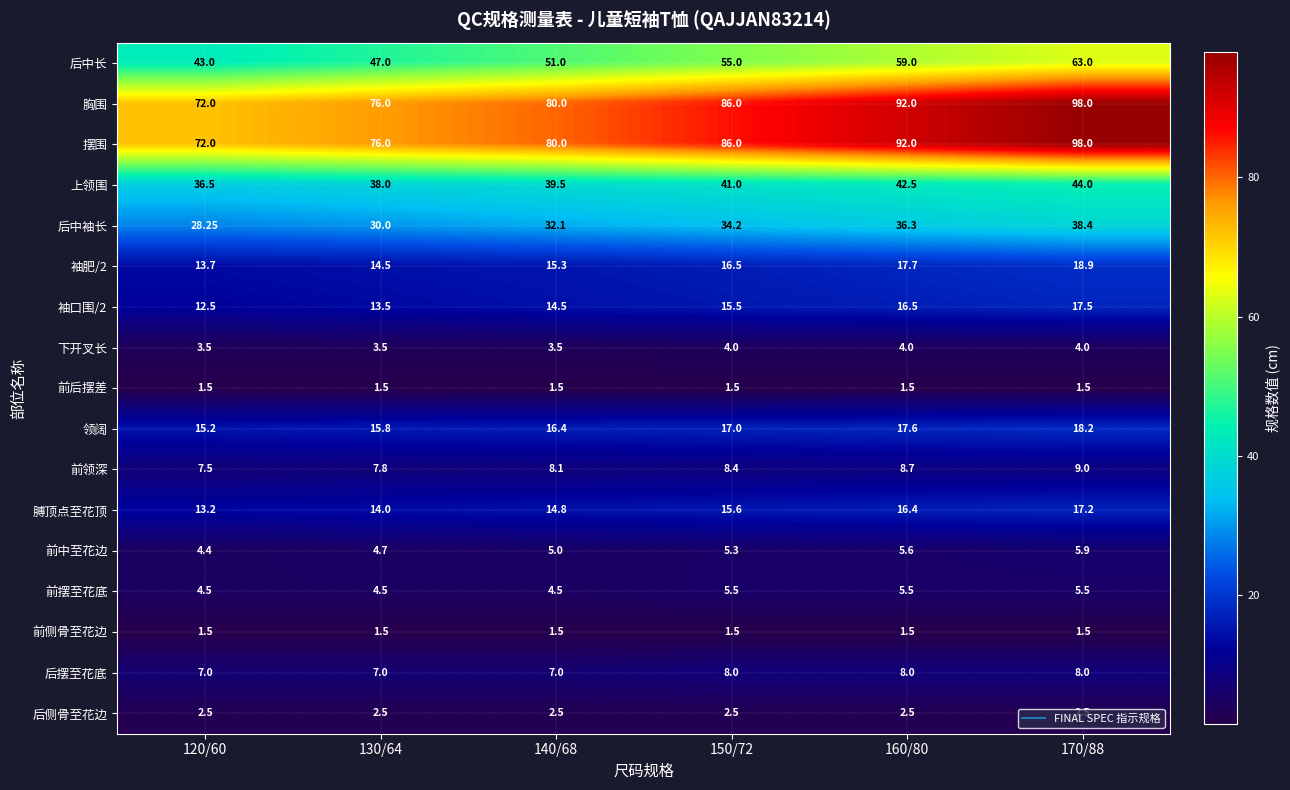

Is the value of 前领深 at 170/88 greater than the value of 后中长 at 170/88?

No